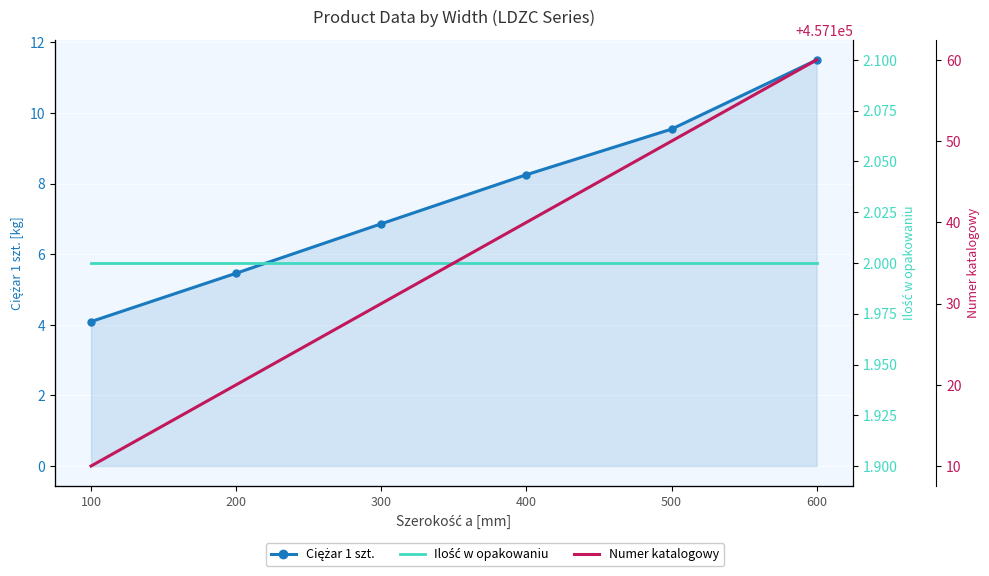

What is the lowest value of the Numer katalogowy series?

457110.0